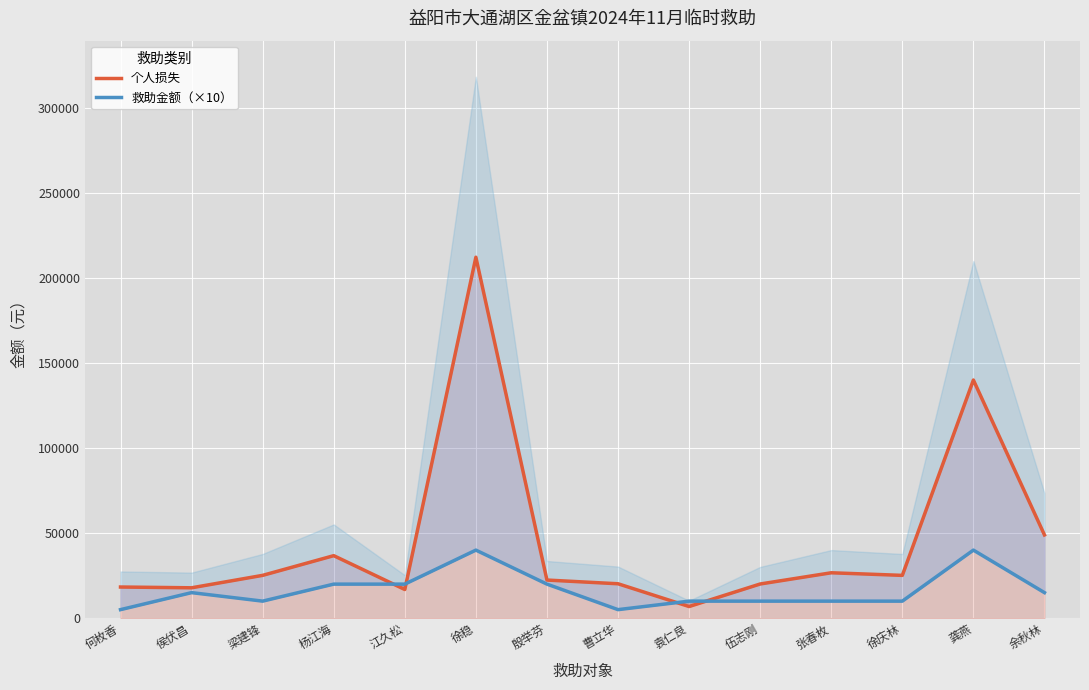

Between 殷举芬 and 龚燕, which series saw the biggest shift?

个人损失